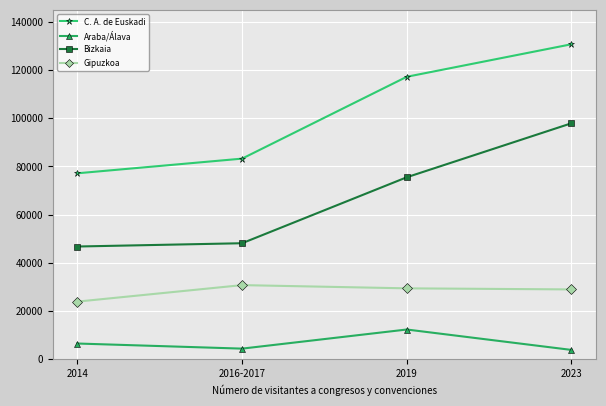

What is the highest value of the C. A. de Euskadi series?

130733